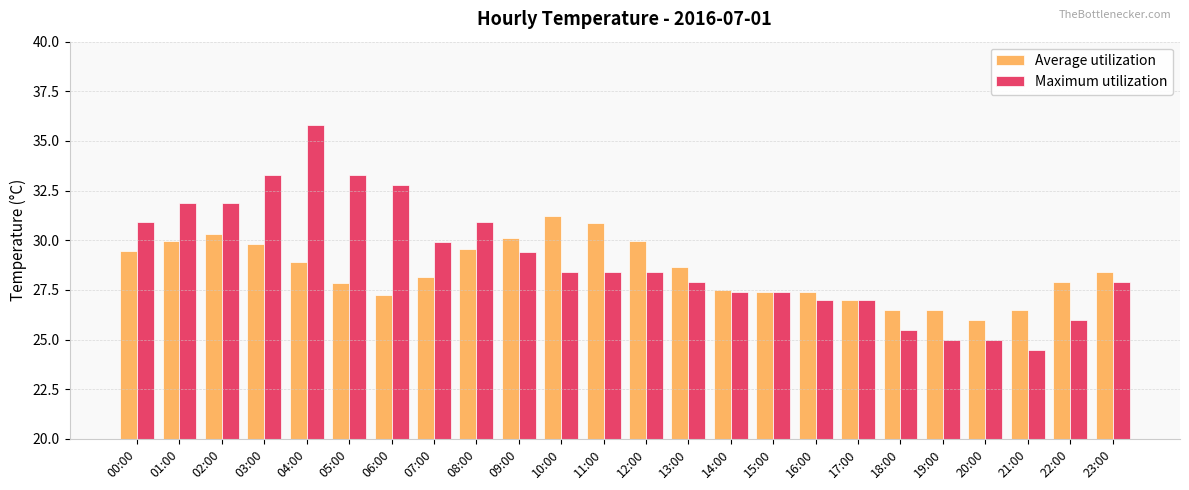

Rank the series by their maximum value, from lowest to highest.

Average utilization, Maximum utilization